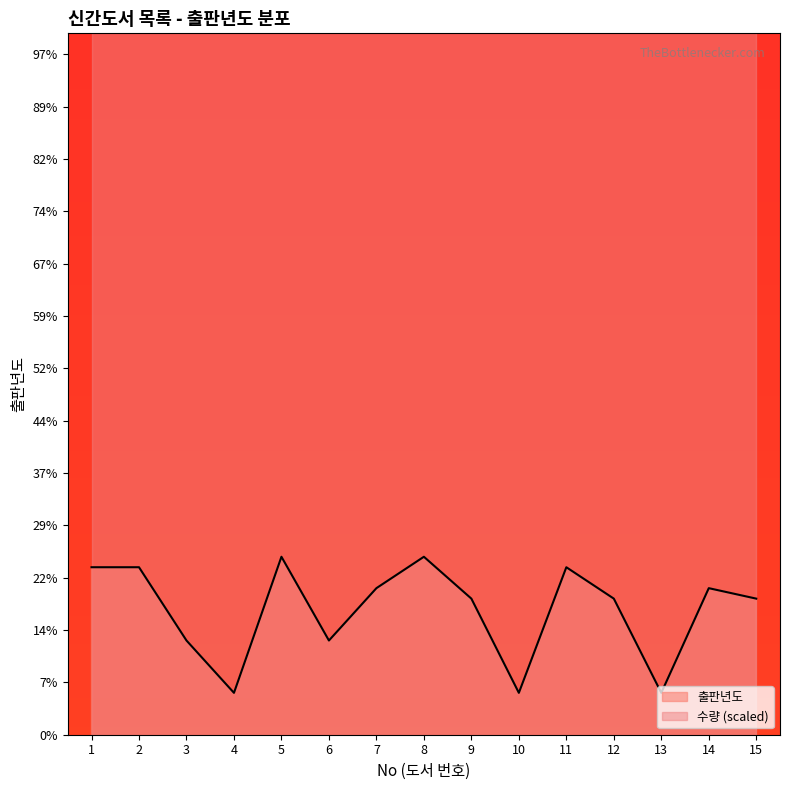

Where does the data first go above 2013?

1